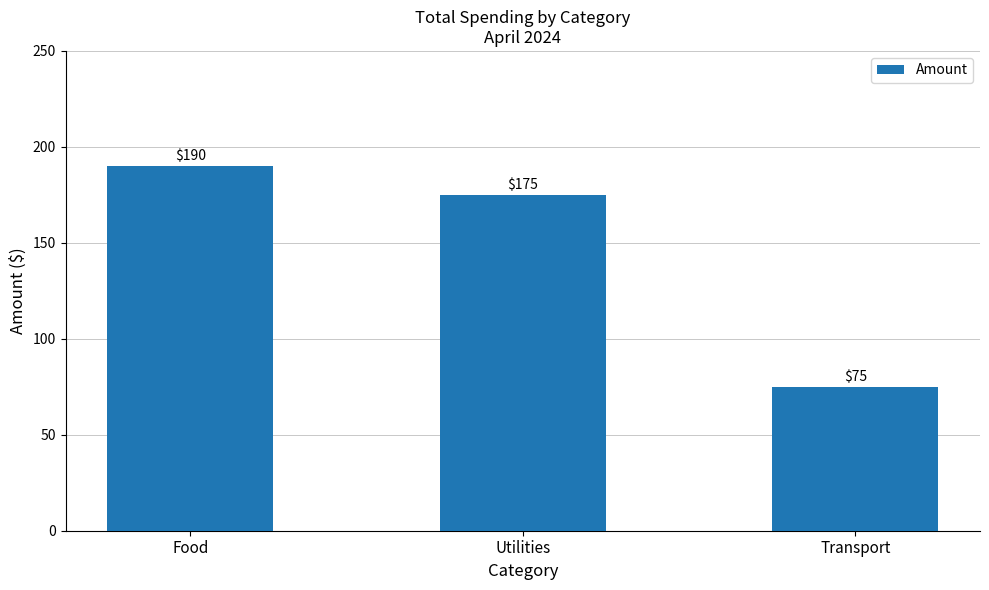

Does the chart contain stacked bars?

No